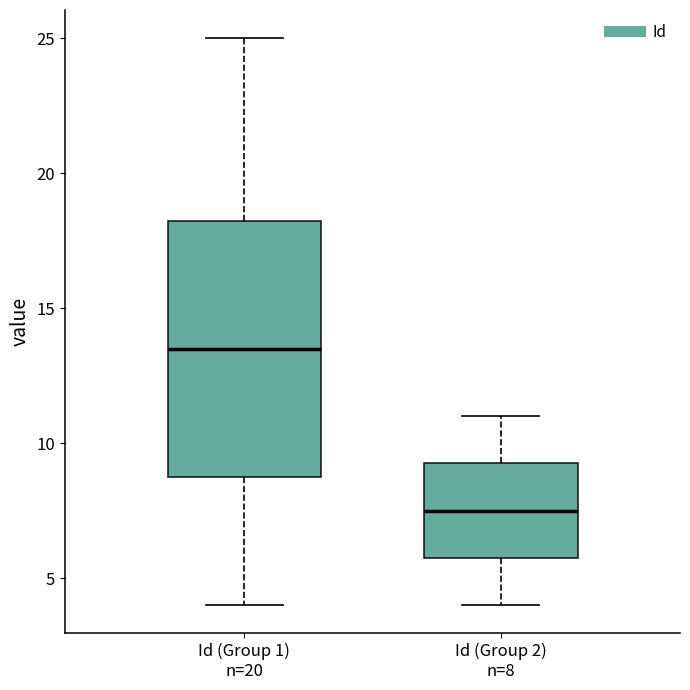

Reading left to right, transcribe this box plot: for each box, give where its median line is, the range the box spans, and where its two whiskers end, as read against the y-axis. The values are not printed on the chart, so give them approximately, as read against the axis.

Id (Group 1) n=20: median 13.5, box 9.0 to 18.5, whiskers 4.0 to 25.0
Id (Group 2) n=8: median 7.5, box 6.0 to 9.5, whiskers 4.0 to 11.0